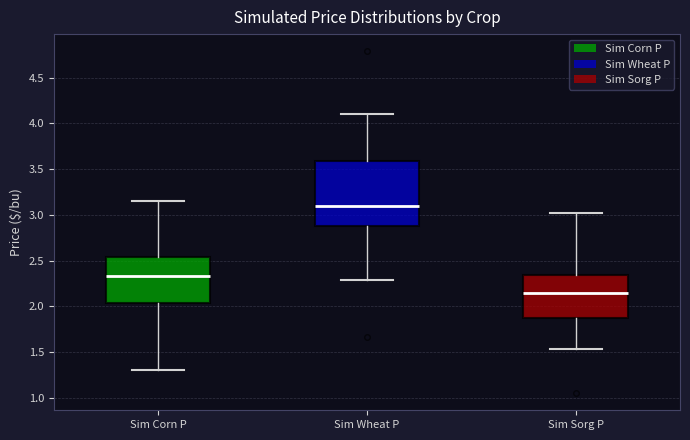

Reading left to right, read every box against the y-axis: the position of its median line, the range the box covers, and the ends of its whiskers. The values are not printed on the chart, so give them approximately, as read against the axis.

Sim Corn P: median 2.35, box 2.05 to 2.55, whiskers 1.30 to 3.15
Sim Wheat P: median 3.10, box 2.85 to 3.60, whiskers 2.30 to 4.10
Sim Sorg P: median 2.15, box 1.85 to 2.35, whiskers 1.55 to 3.05